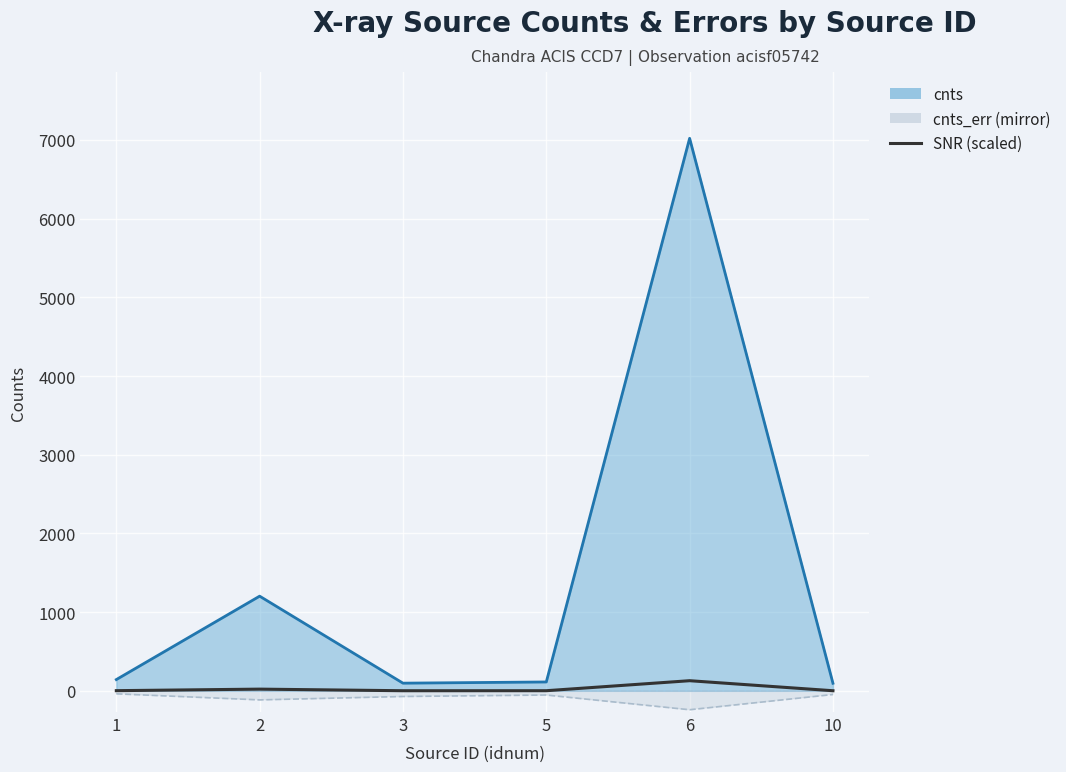

What is the lowest value of the cnts_err (mirror line) series?

-240.0